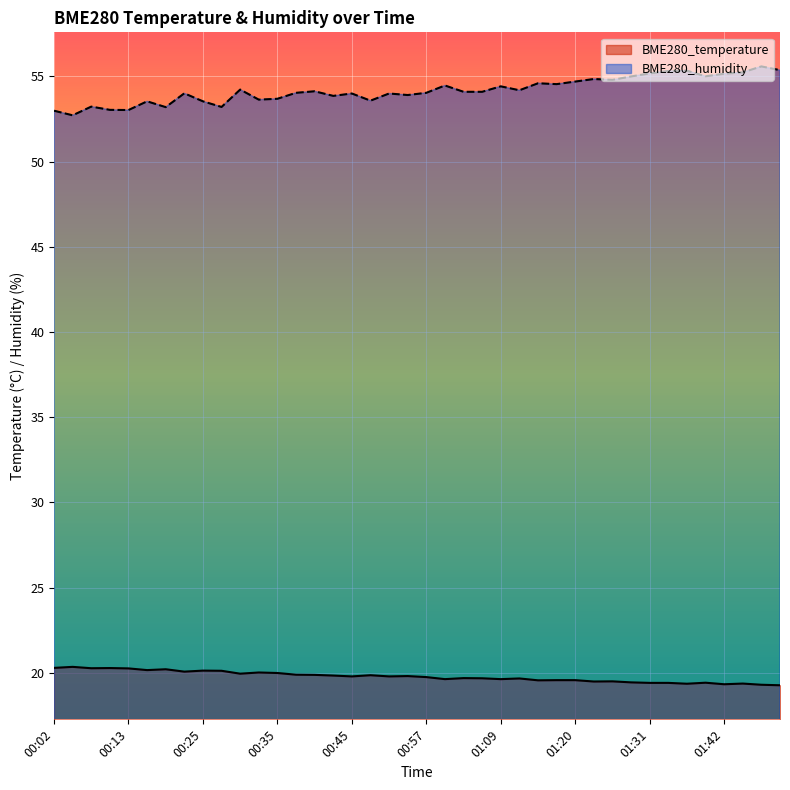

What is the sum of the BME280_temperature values at 00:33 and 01:09?

39.6